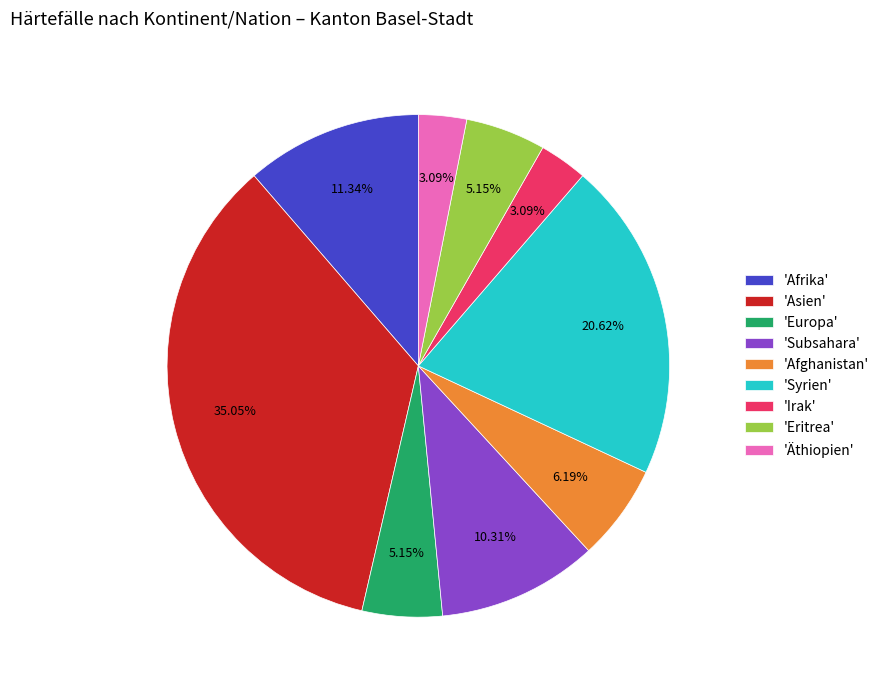

Is there any slice that represents more than half of the pie?

No